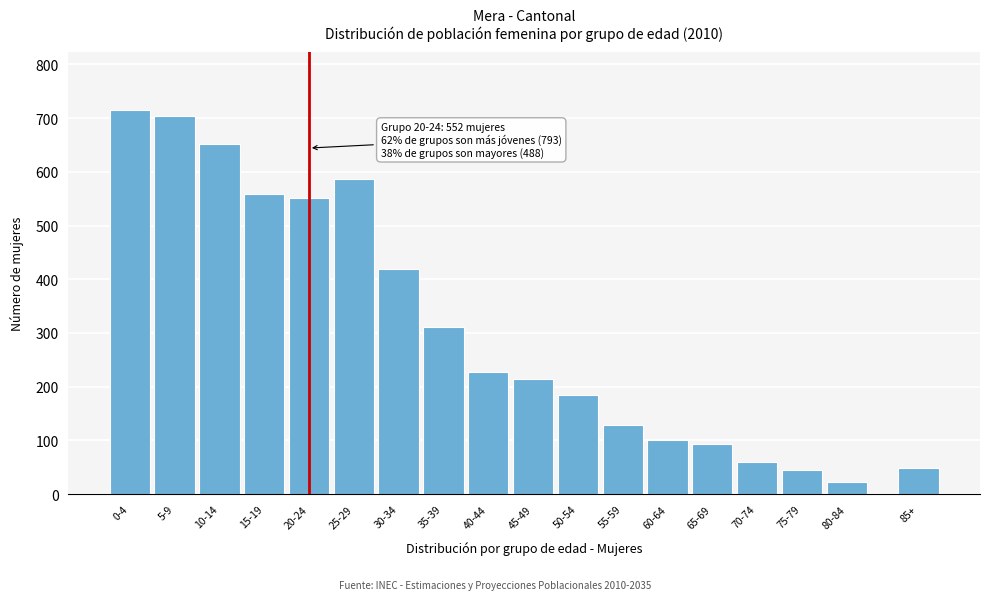

Reading right to left, what are all the values shown in this chart?

85+=49	80-84=22	75-79=45	70-74=59	65-69=94	60-64=100	55-59=129	50-54=184	45-49=214	40-44=228	35-39=311	30-34=419	25-29=586	20-24=552	15-19=559	10-14=651	5-9=705	0-4=716